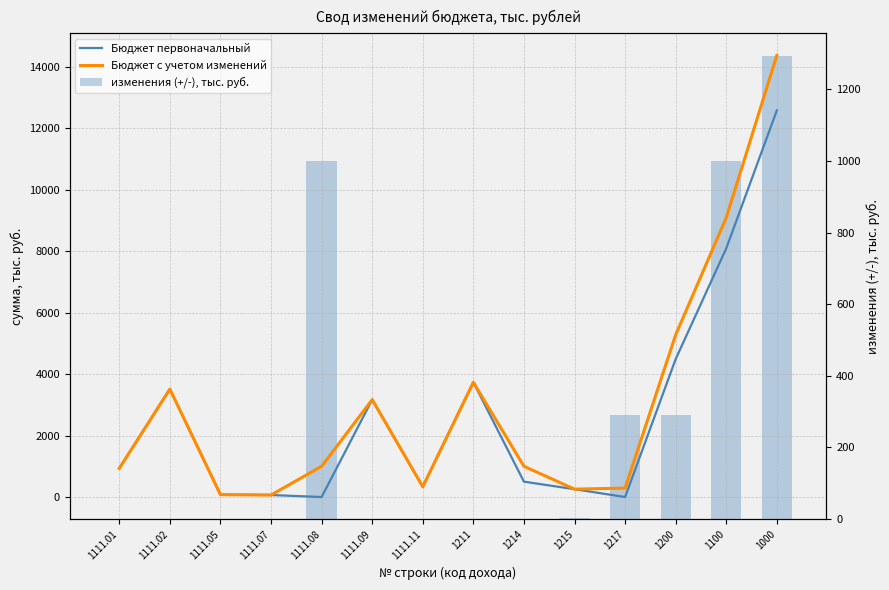

What is the difference between the second highest and second lowest values in the изменения (+/-), тыс. руб. series?

1000.0